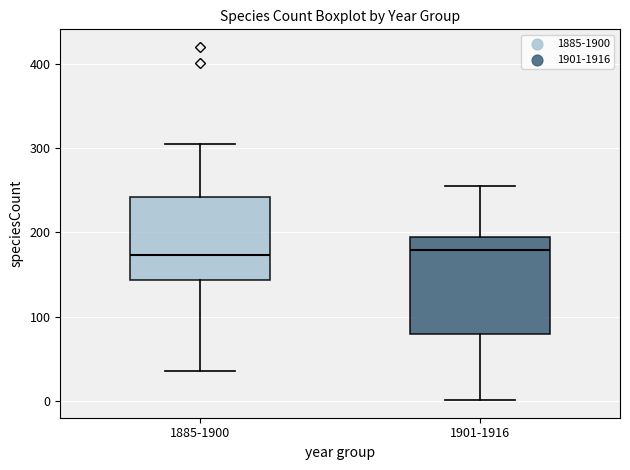

Reading left to right, read every box against the y-axis: the position of its median line, the range the box covers, and the ends of its whiskers. The values are not printed on the chart, so give them approximately, as read against the axis.

1885-1900: median 170, box 140 to 240, whiskers 40 to 310
1901-1916: median 180, box 80 to 190, whiskers 0 to 260